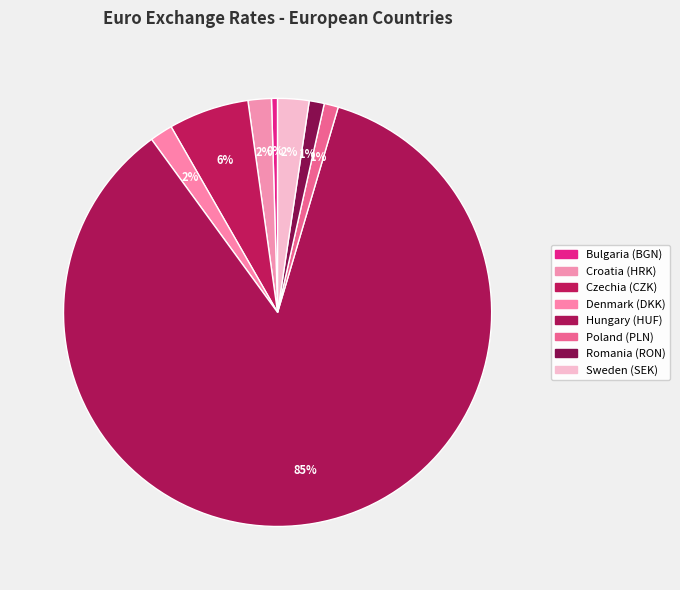

The Bulgaria (BGN) slice represents 0% of the pie. True or false?

True